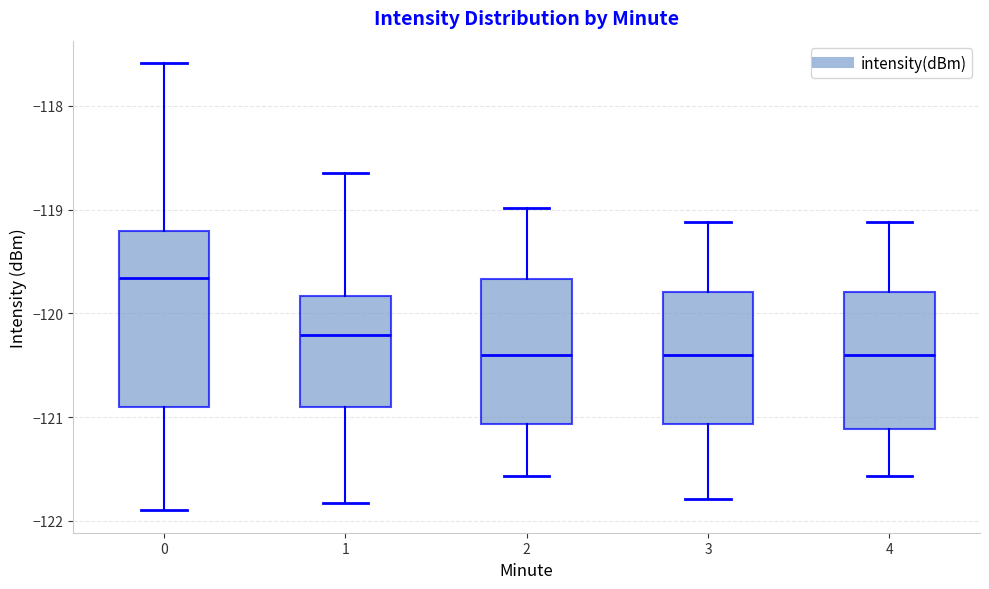

Comparing the boxes themselves (not the whiskers), which one is the tallest?

0